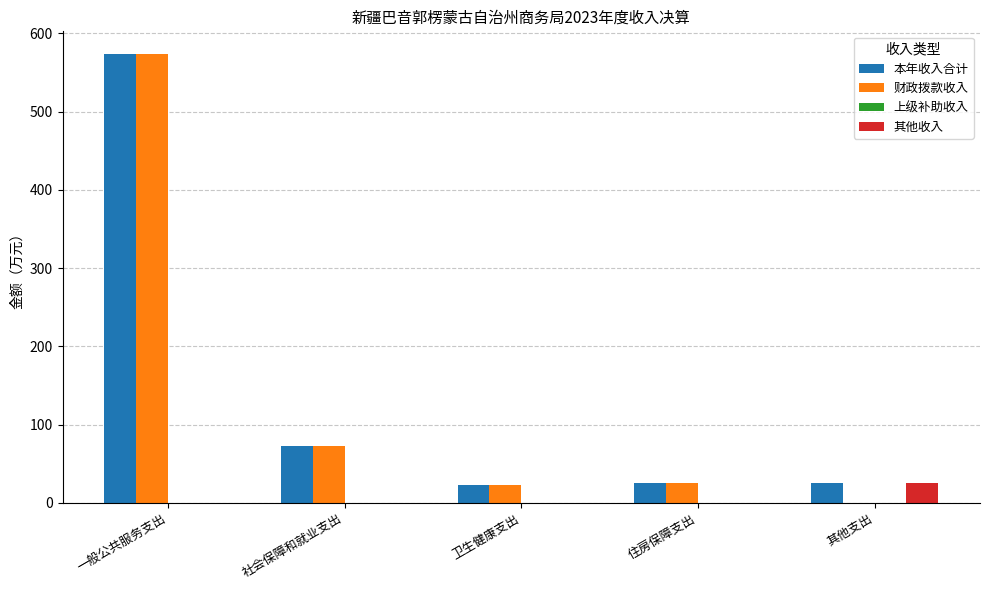

The value of 本年收入合计 at 一般公共服务支出 is 376.3. True or false?

False